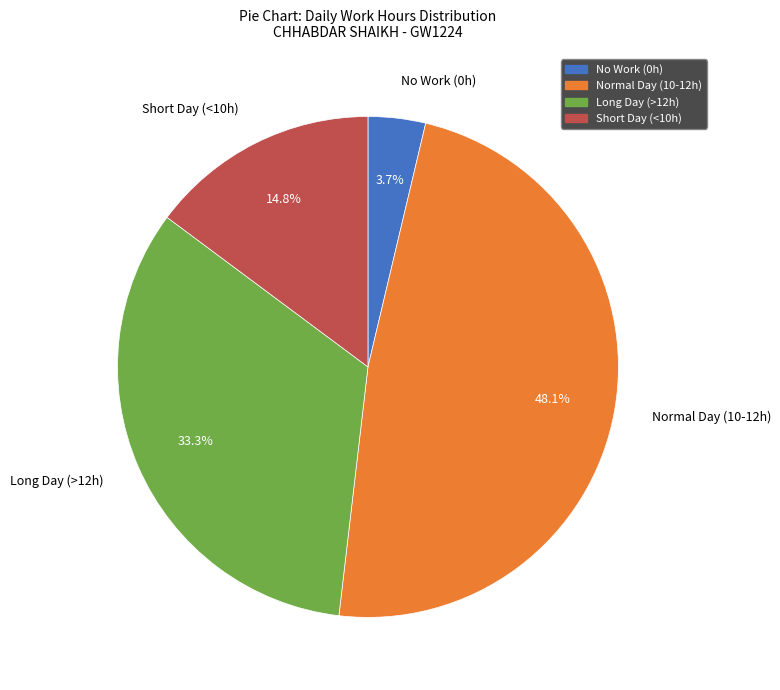

How many slices are in this pie chart?

4